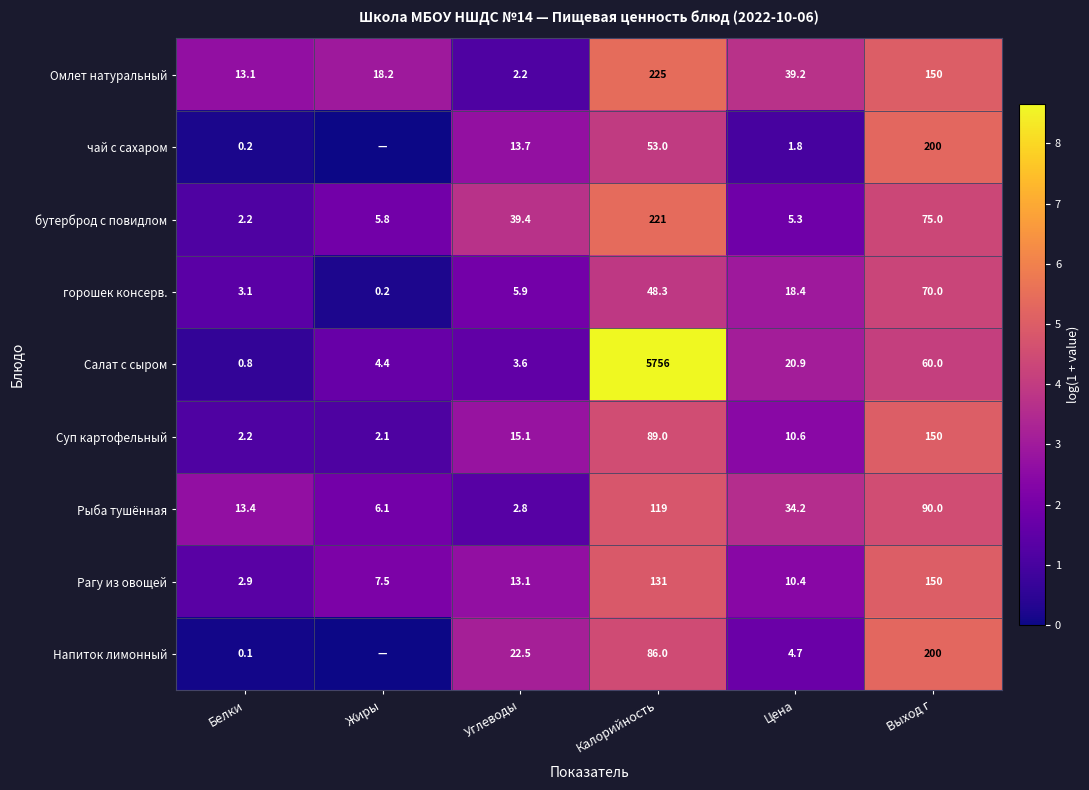

How many data points in Рыба тушённая are less than 34?

3